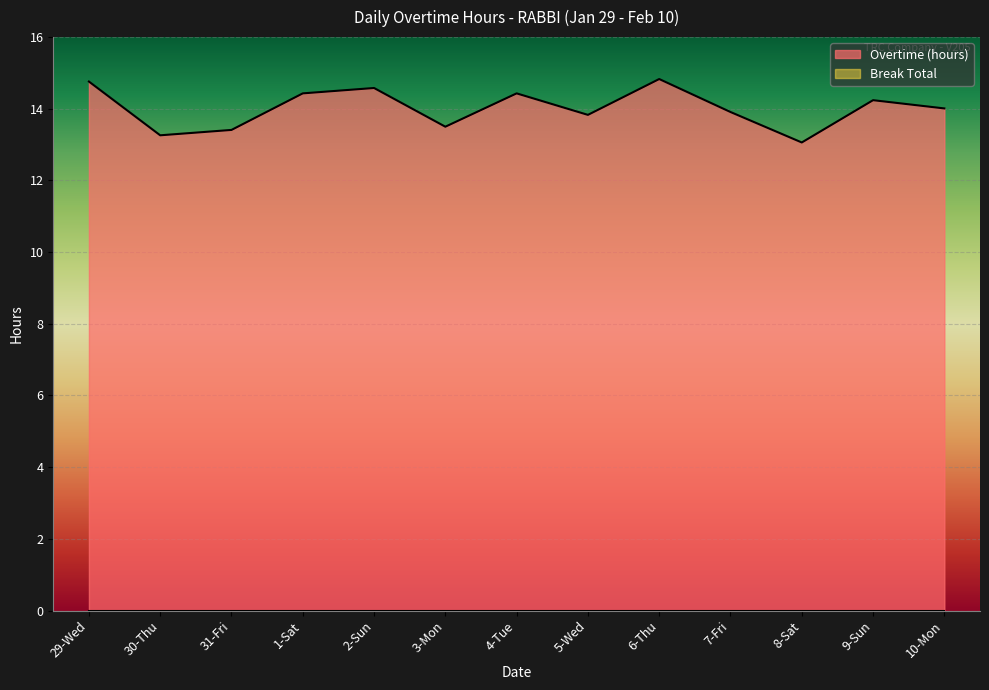

What is the minimum value shown in the chart?

0.0